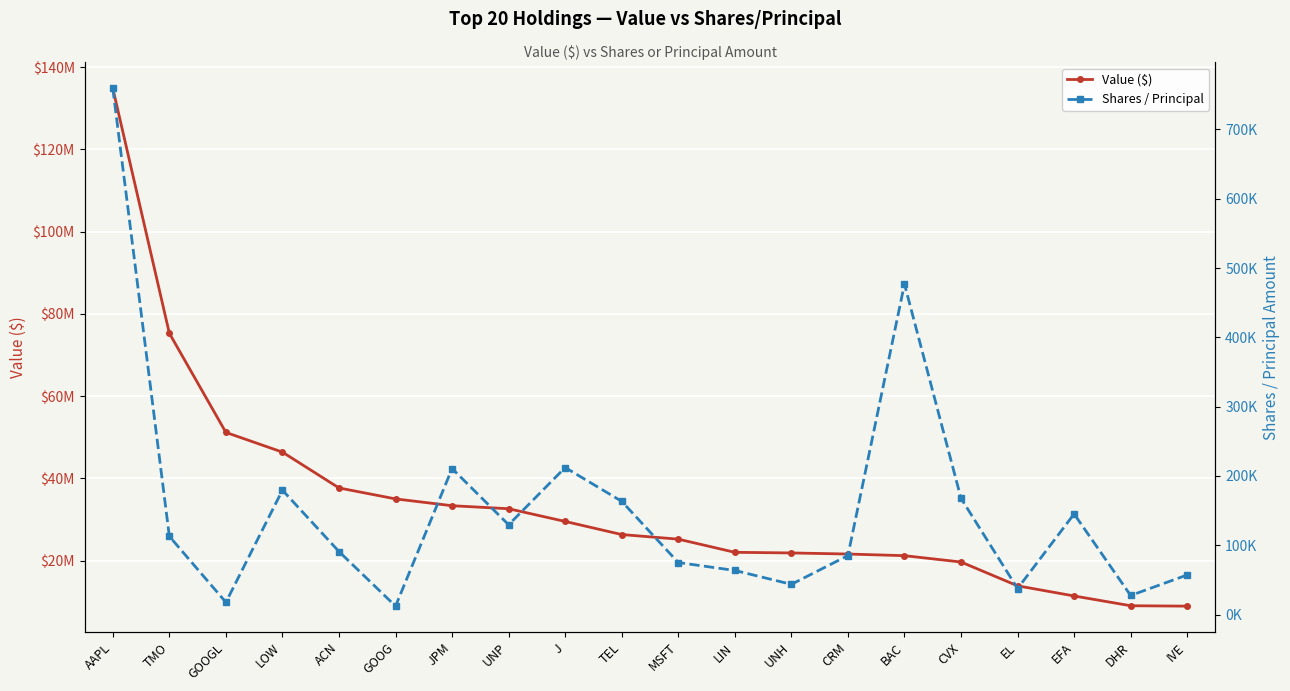

What is the label of the 20th point from the right?

AAPL